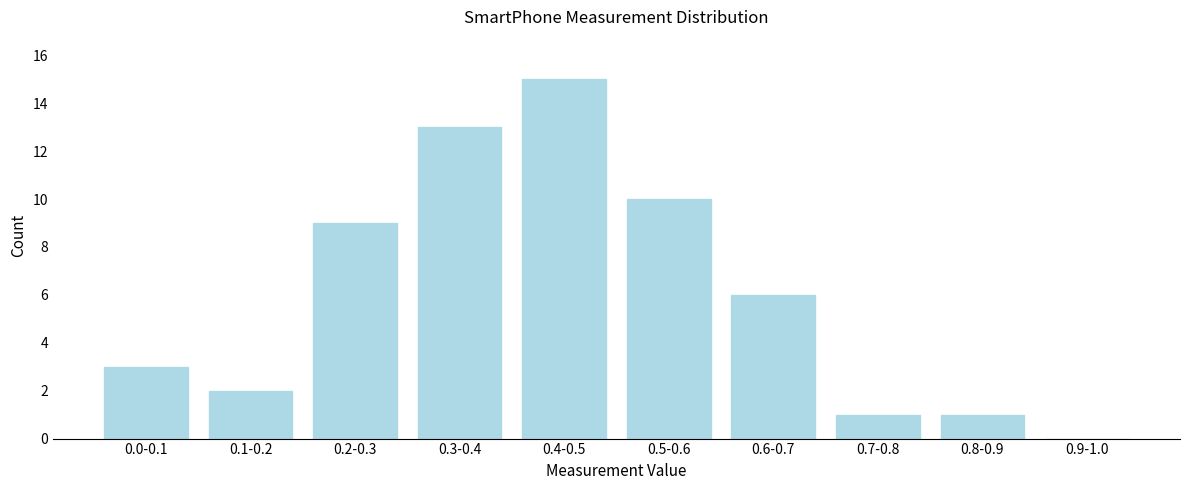

Reading left to right, transcribe all the data shown in this chart.

0.0-0.1=3	0.1-0.2=2	0.2-0.3=9	0.3-0.4=13	0.4-0.5=15	0.5-0.6=10	0.6-0.7=6	0.7-0.8=1	0.8-0.9=1	0.9-1.0=0